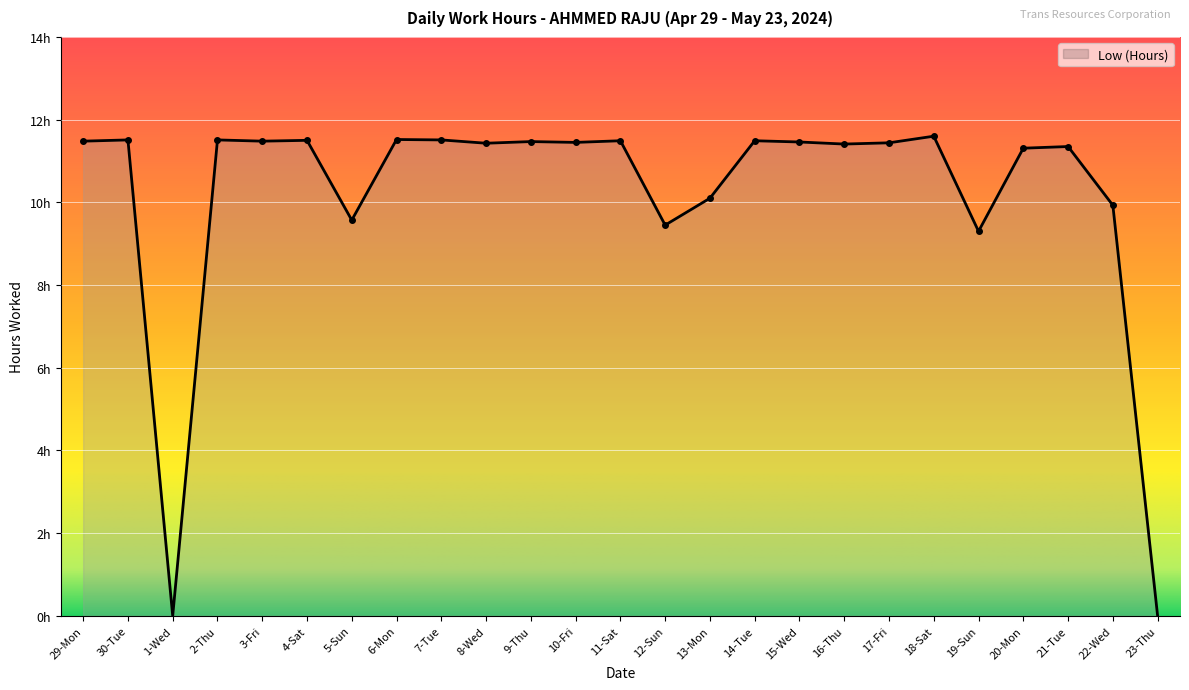

Does the chart display data point markers on the line(s)?

No